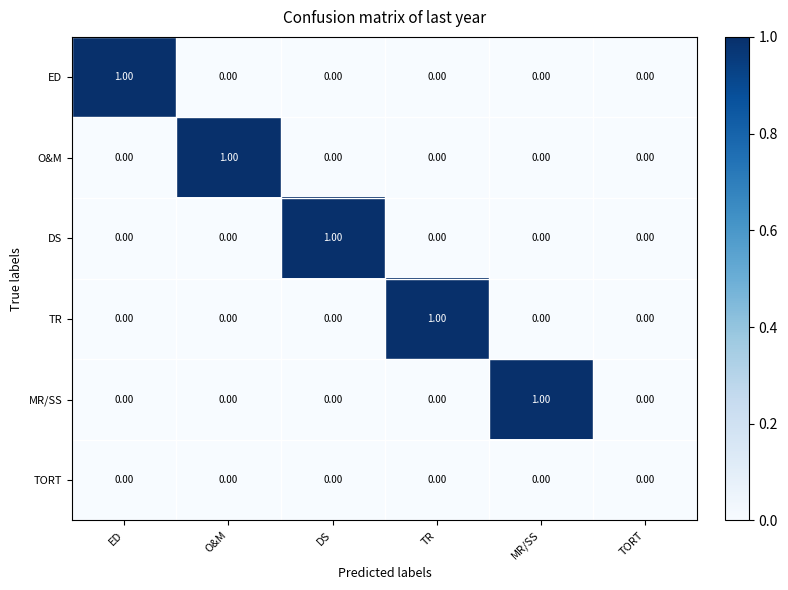

What is the difference between the highest and lowest values at O&M?

1